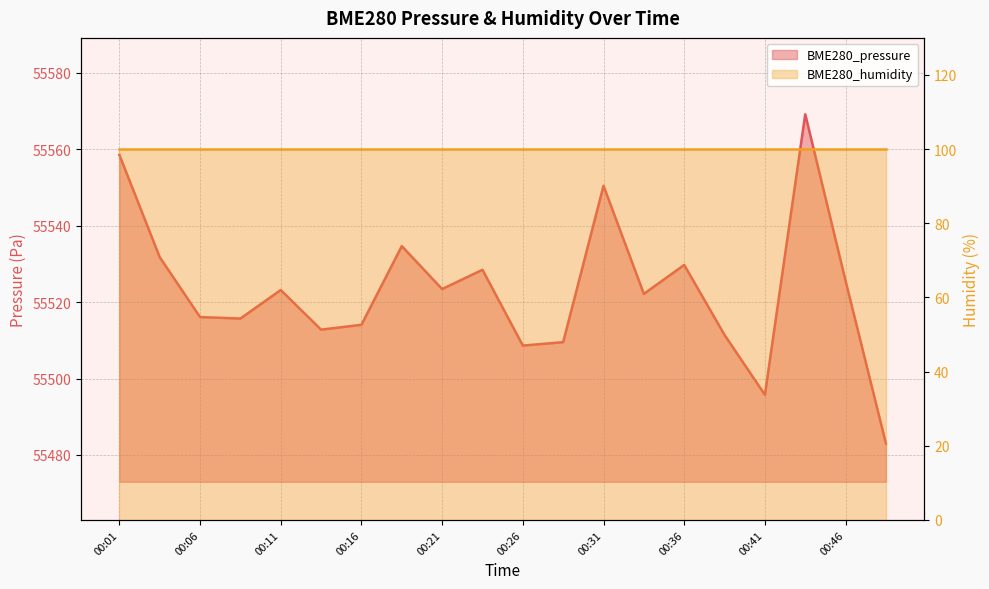

Does the chart display data point markers on the line(s)?

No